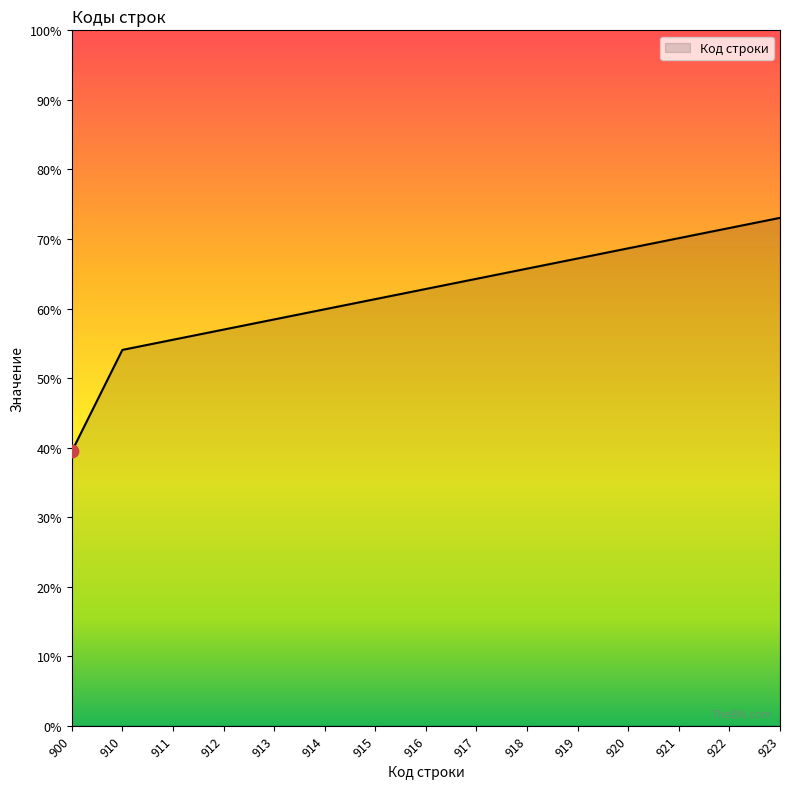

Which has a higher value, 915 or 911?

915